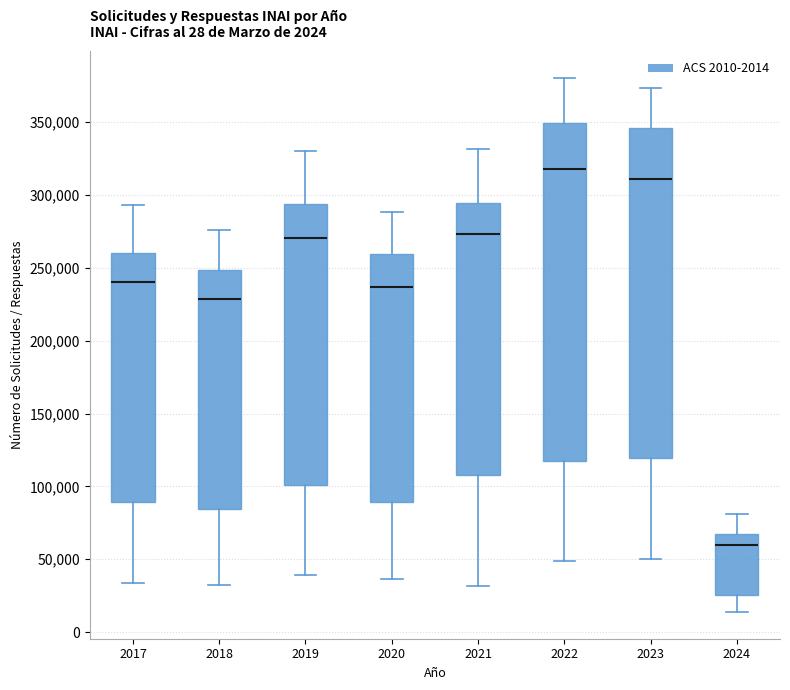

Which box's median line is the lowest?

2024